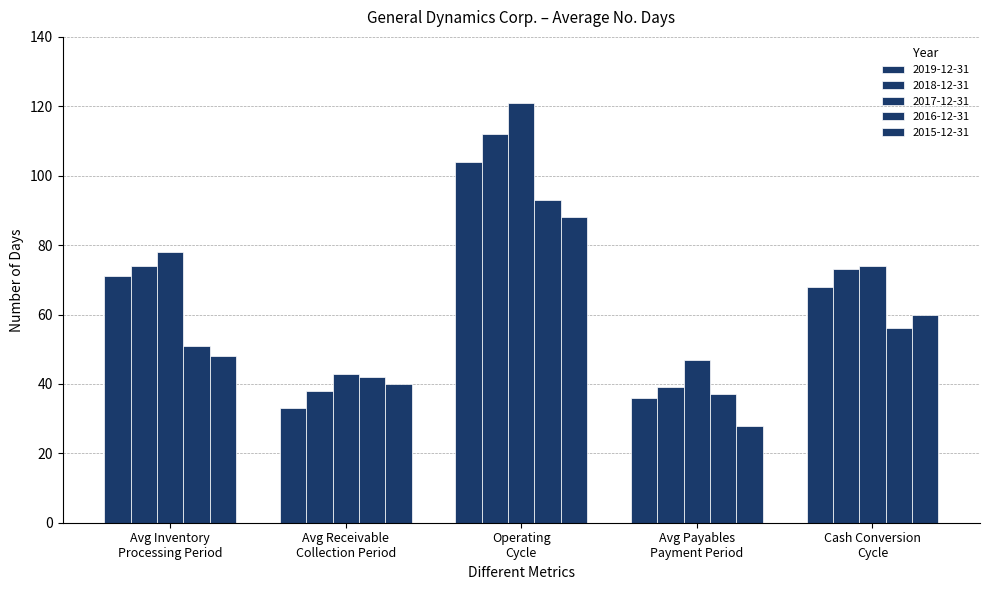

Reading left to right, extract all data points from this chart.

2019-12-31: Avg Inventory
Processing Period=71	Avg Receivable
Collection Period=33	Operating
Cycle=104	Avg Payables
Payment Period=36	Cash Conversion
Cycle=68
2018-12-31: Avg Inventory
Processing Period=74	Avg Receivable
Collection Period=38	Operating
Cycle=112	Avg Payables
Payment Period=39	Cash Conversion
Cycle=73
2017-12-31: Avg Inventory
Processing Period=78	Avg Receivable
Collection Period=43	Operating
Cycle=121	Avg Payables
Payment Period=47	Cash Conversion
Cycle=74
2016-12-31: Avg Inventory
Processing Period=51	Avg Receivable
Collection Period=42	Operating
Cycle=93	Avg Payables
Payment Period=37	Cash Conversion
Cycle=56
2015-12-31: Avg Inventory
Processing Period=48	Avg Receivable
Collection Period=40	Operating
Cycle=88	Avg Payables
Payment Period=28	Cash Conversion
Cycle=60